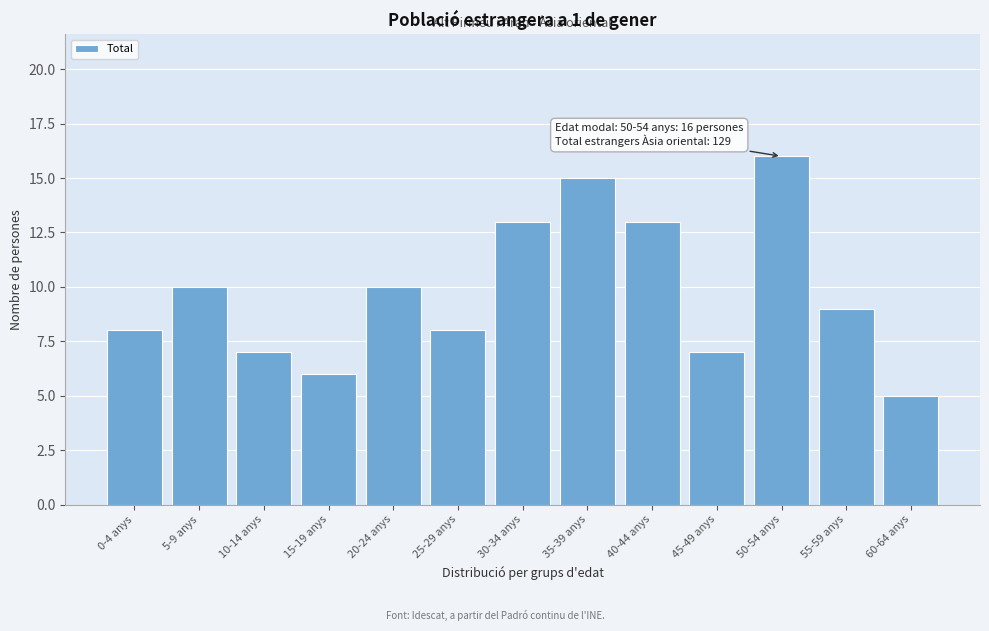

Reading left to right, list all the values displayed in this chart.

0-4 anys=8	5-9 anys=10	10-14 anys=7	15-19 anys=6	20-24 anys=10	25-29 anys=8	30-34 anys=13	35-39 anys=15	40-44 anys=13	45-49 anys=7	50-54 anys=16	55-59 anys=9	60-64 anys=5